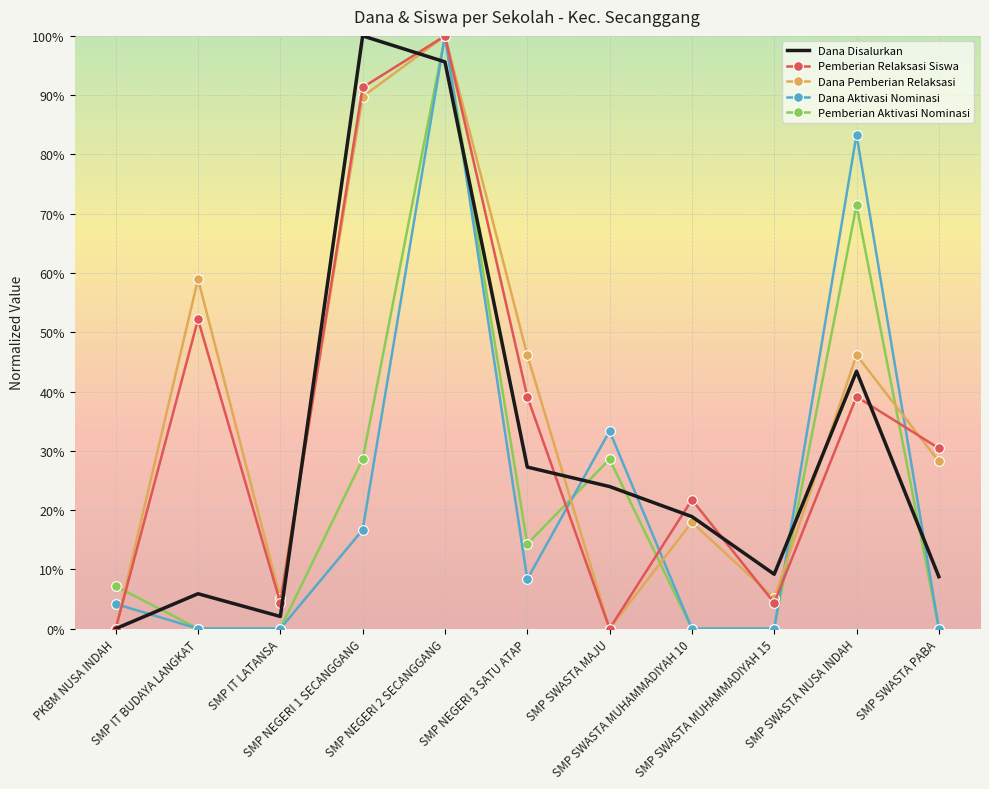

True or false: Dana Disalurkan and Pemberian Aktivasi Nominasi intersect in this chart.

True